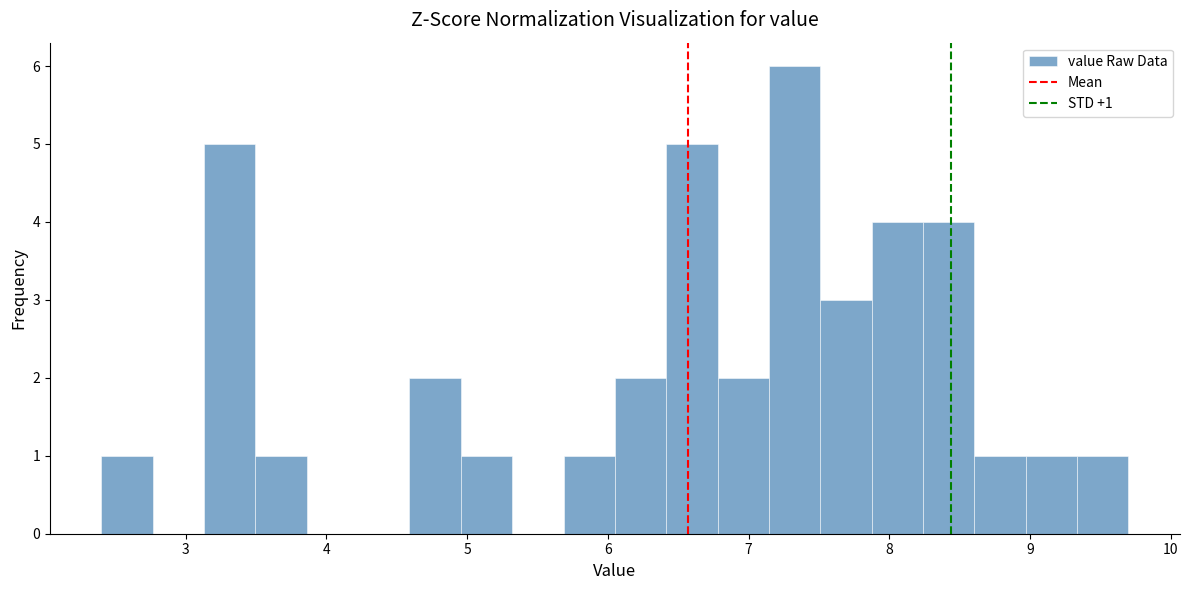

Around what value on the x-axis is the tallest bar? Give the approximate position of its centre, as read against the axis.

7.3